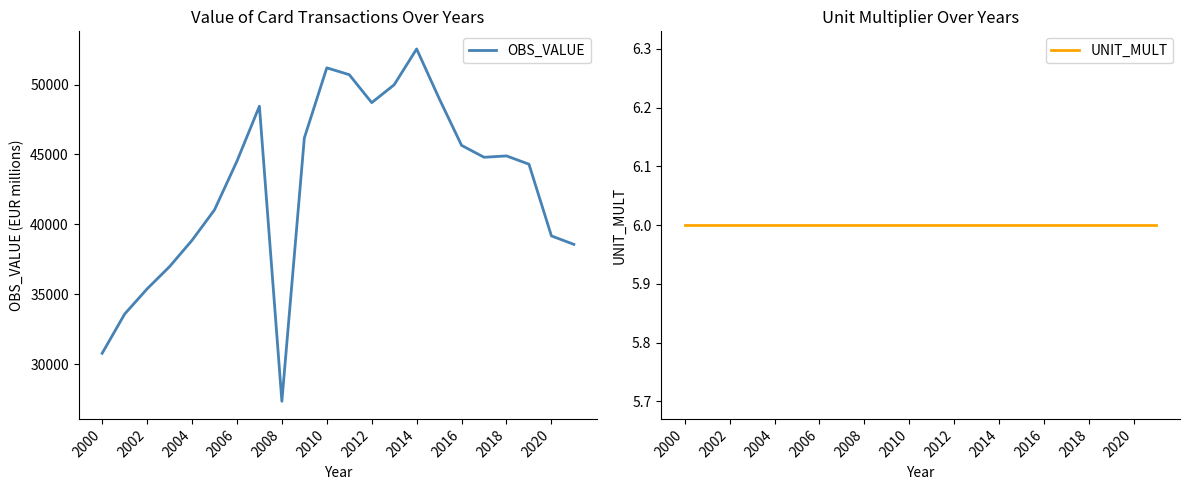

How many values in the OBS_VALUE series are below 44801?

11